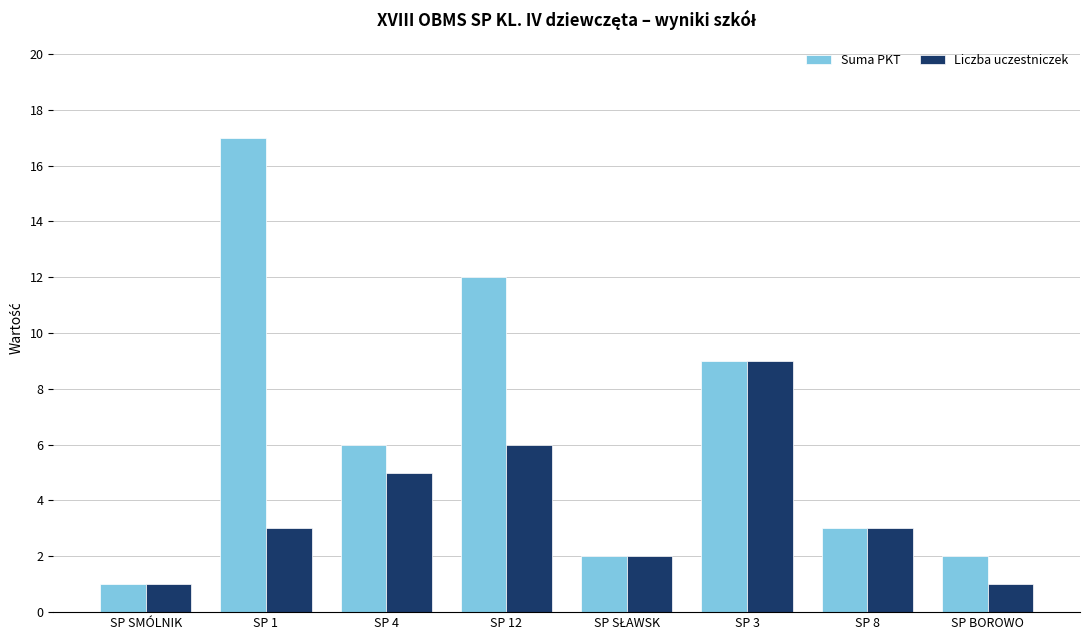

Is the value of Suma PKT at SP 1 greater than the value of Liczba uczestniczek at SP 1?

Yes